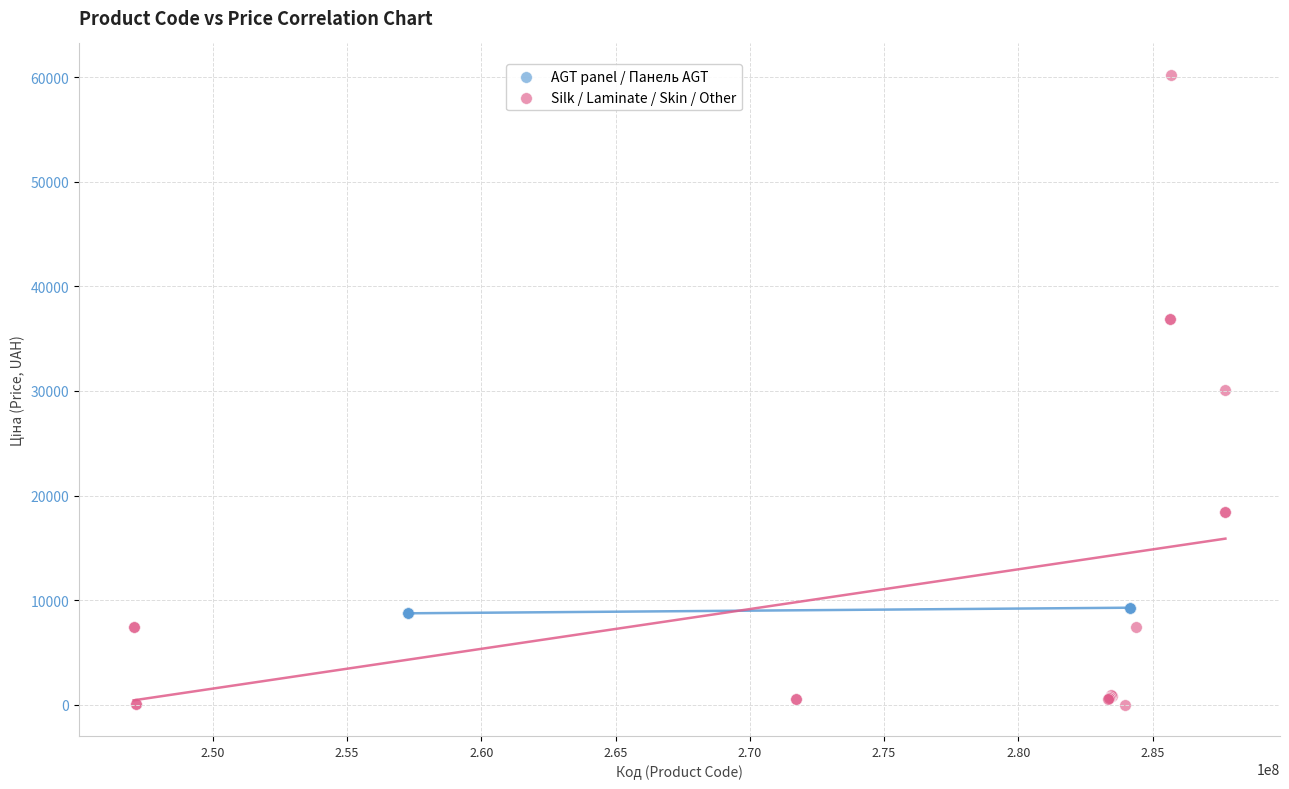

Which series reaches the maximum Y coordinate?

Silk / Laminate / Skin / Other